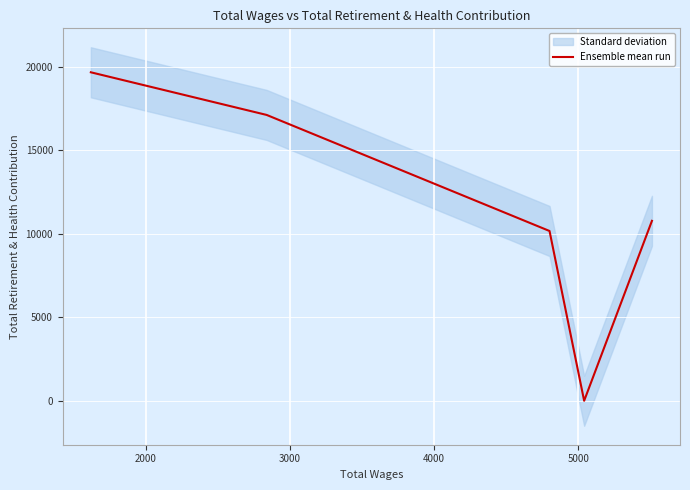

What is the average value?

11554